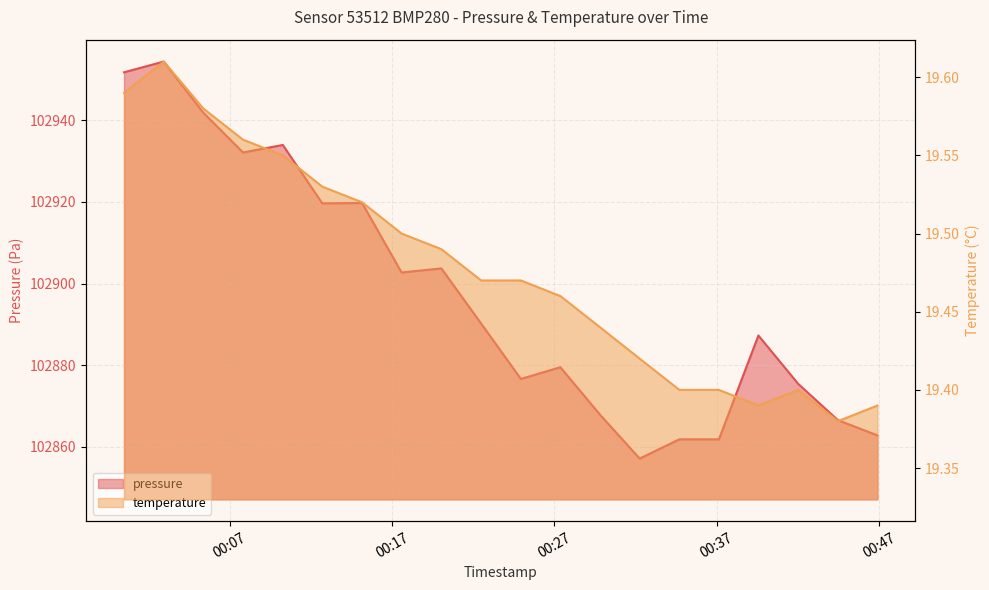

How many interior local peaks does the temperature series have?

2